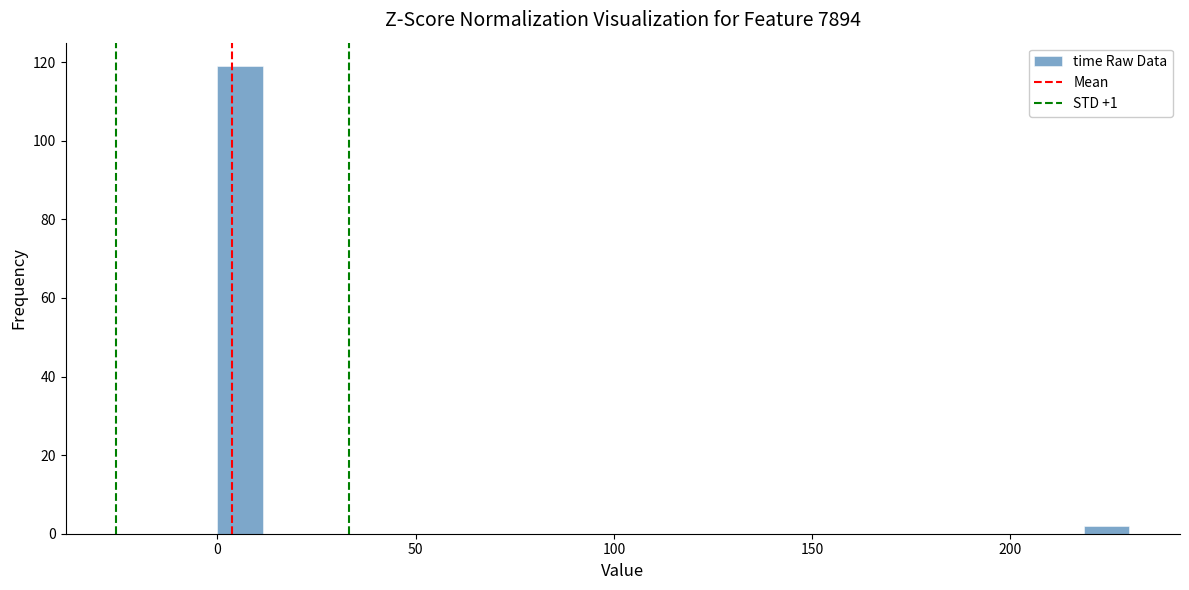

Around what value on the x-axis is the tallest bar? Give the approximate position of its centre, as read against the axis.

5